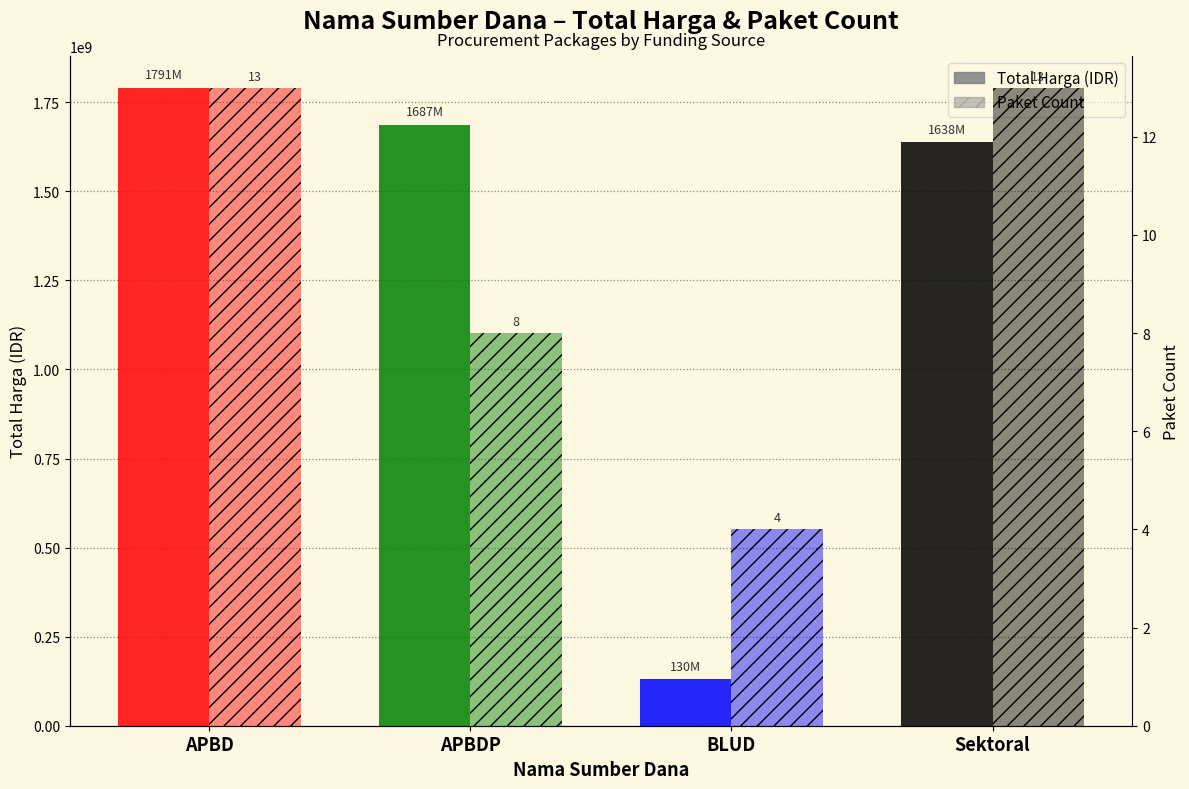

How many groups of bars are there?

4